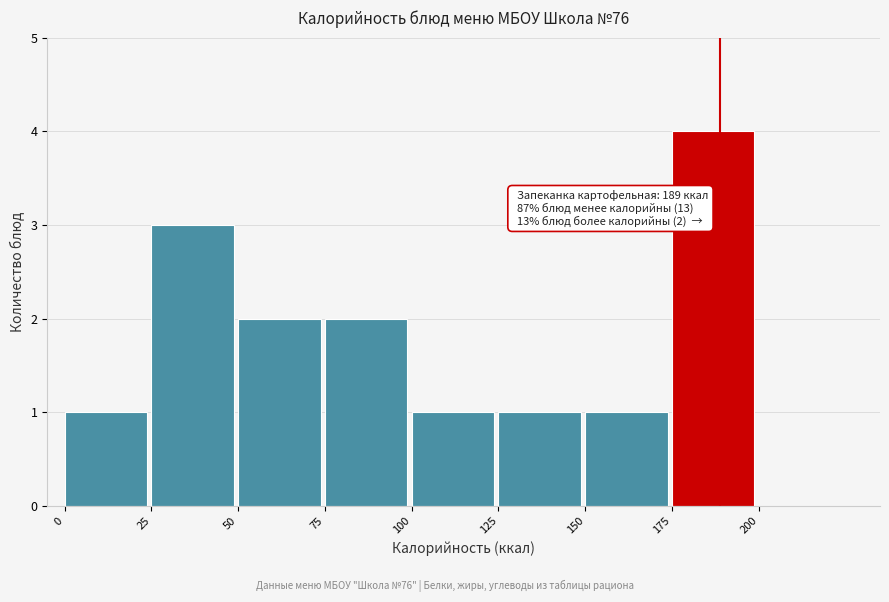

Over which range of the x-axis is the bar tallest?

175 to 200